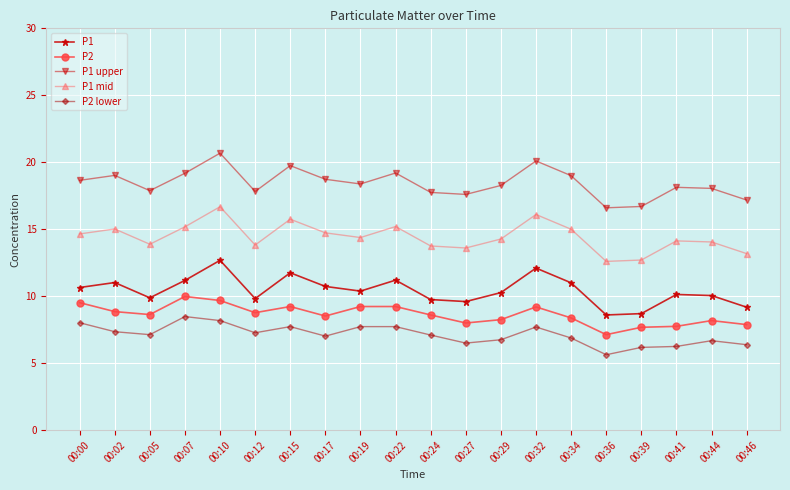

What is the difference between the maximum and minimum values in the P1 mid series?

4.1